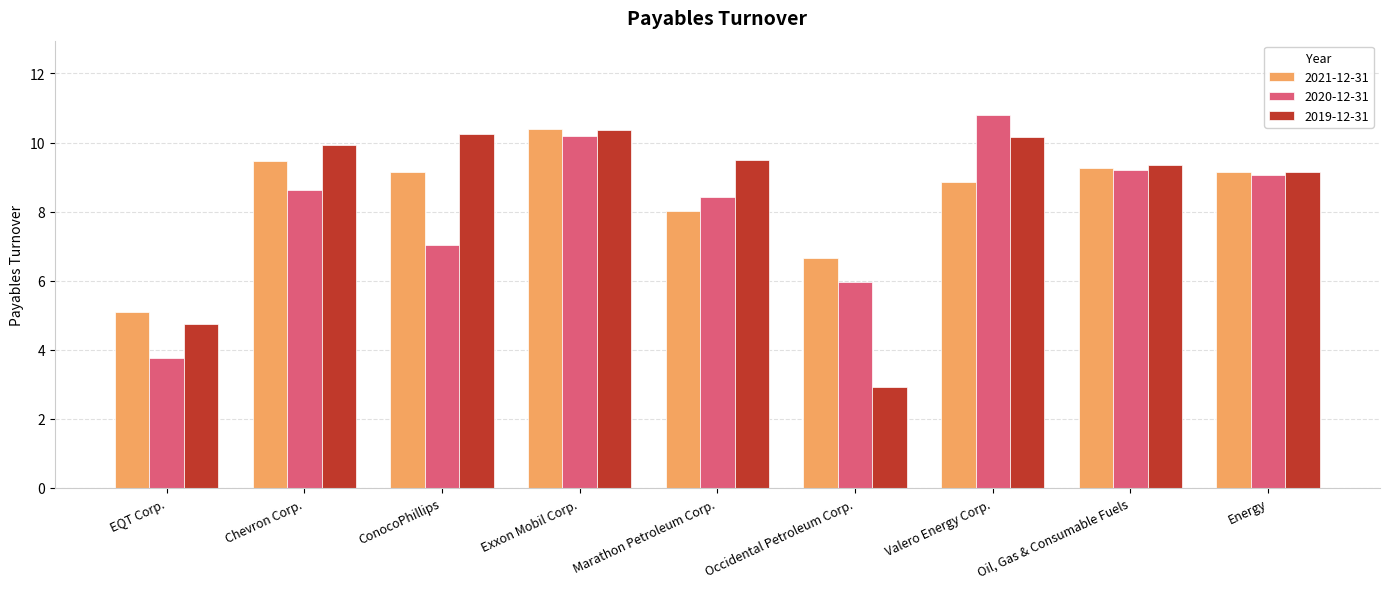

Which category has the highest value in the 2021-12-31 series?

Exxon Mobil Corp.